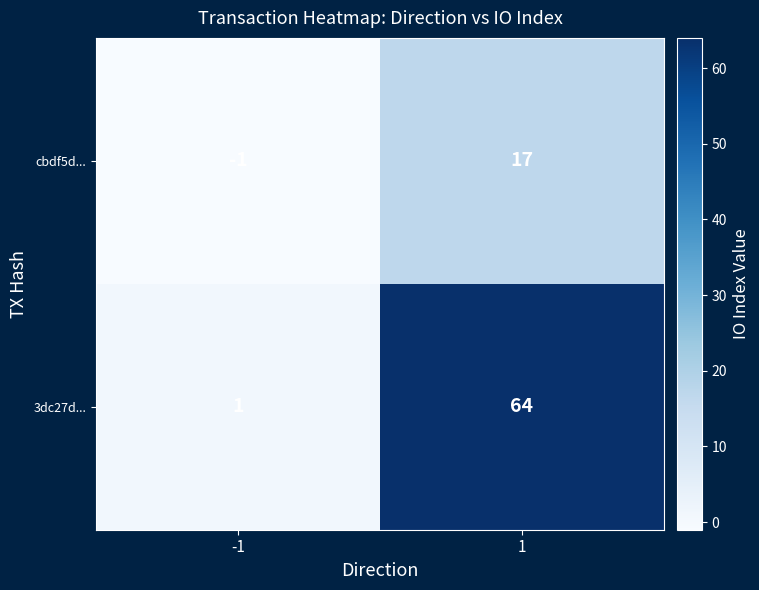

What is the spread (max minus min) of values at -1?

2